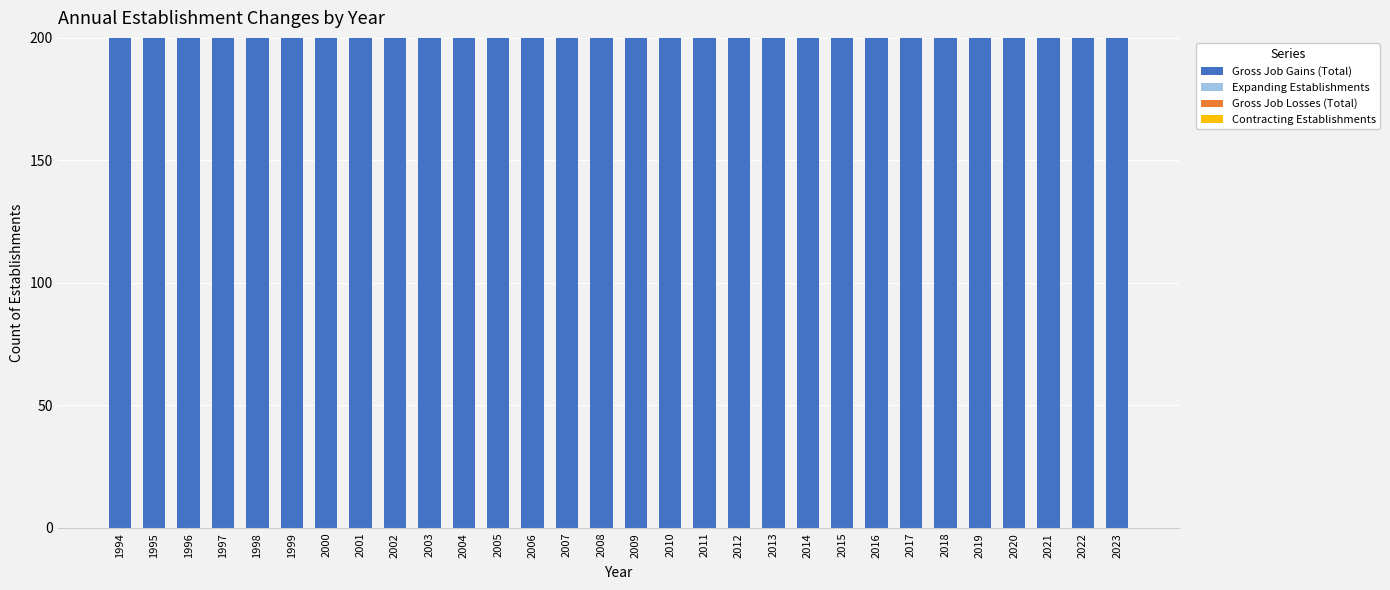

The value of Expanding Establishments at 1996 is 0. True or false?

True